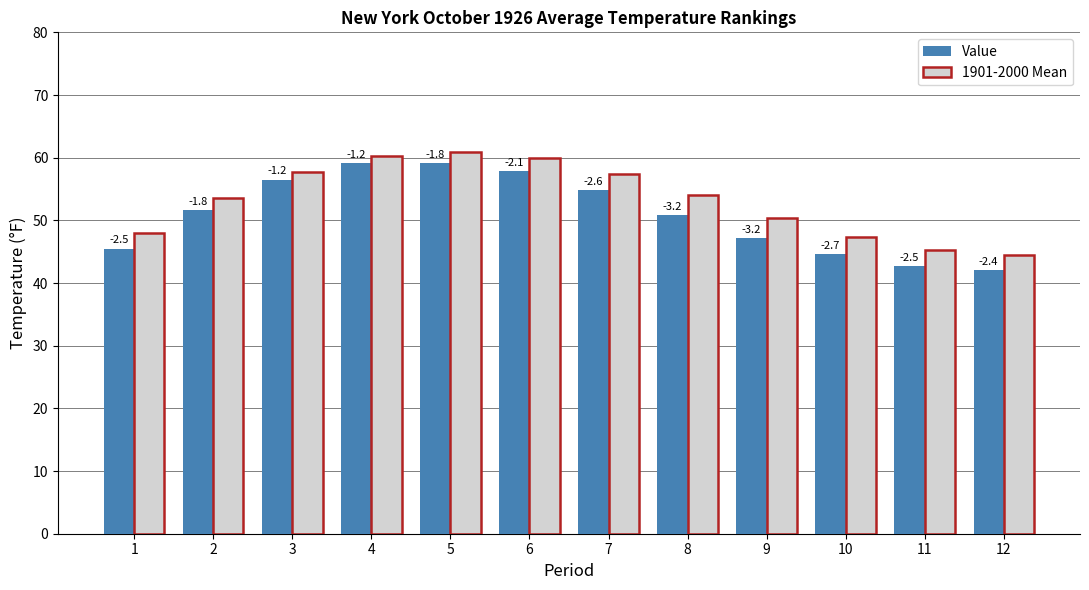

Which series has the largest total across all categories?

1901-2000 Mean